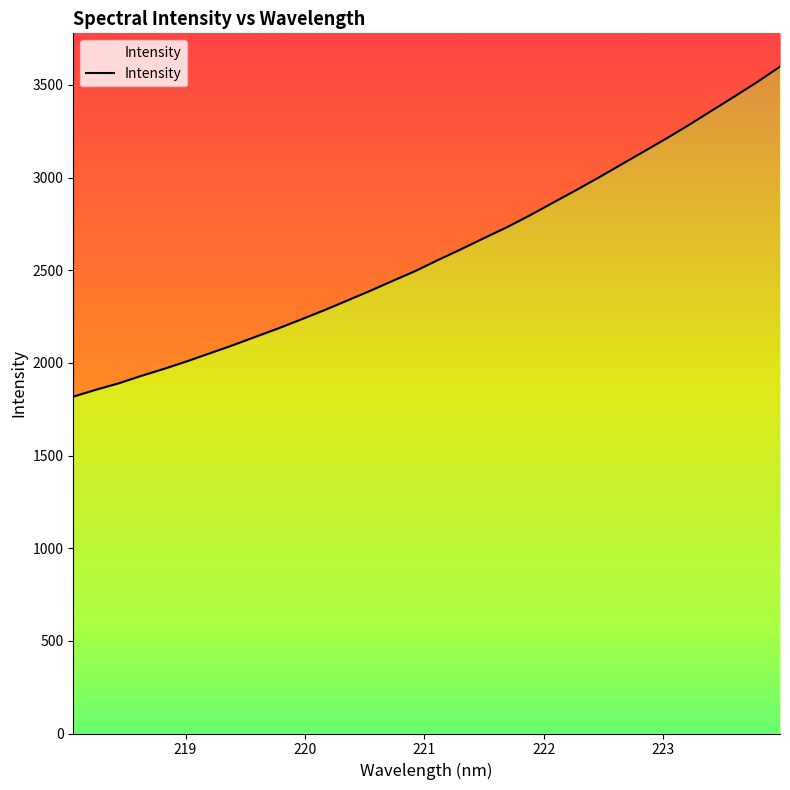

What is the maximum value shown in the chart?

3598.2